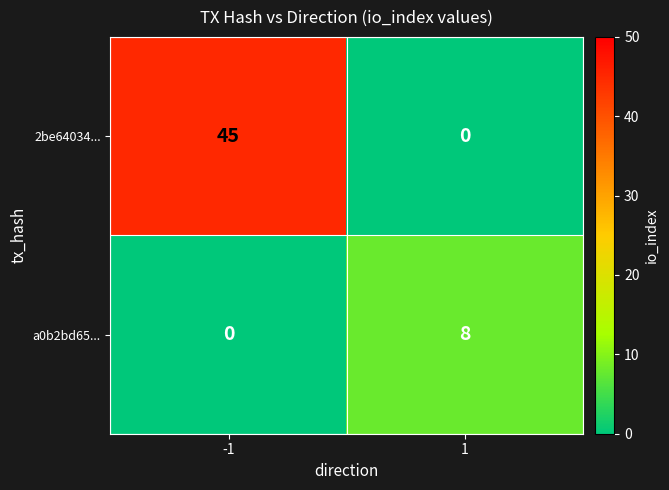

Which series has the largest total across all categories?

2be64034...